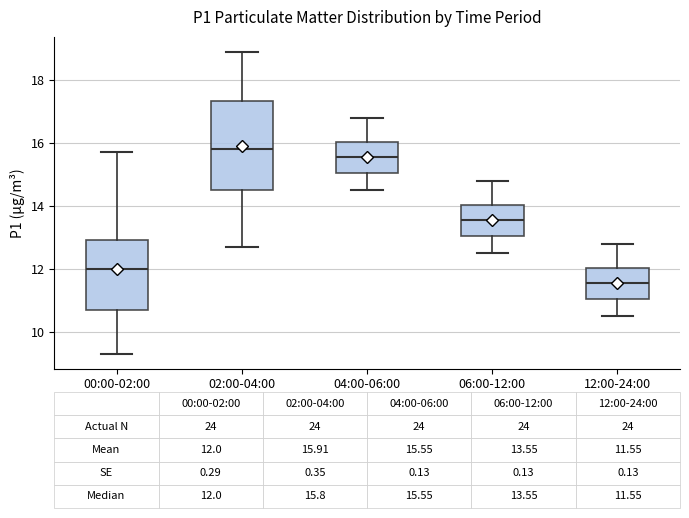

Which box is the tallest, from its lower edge to its upper edge?

02:00-04:00